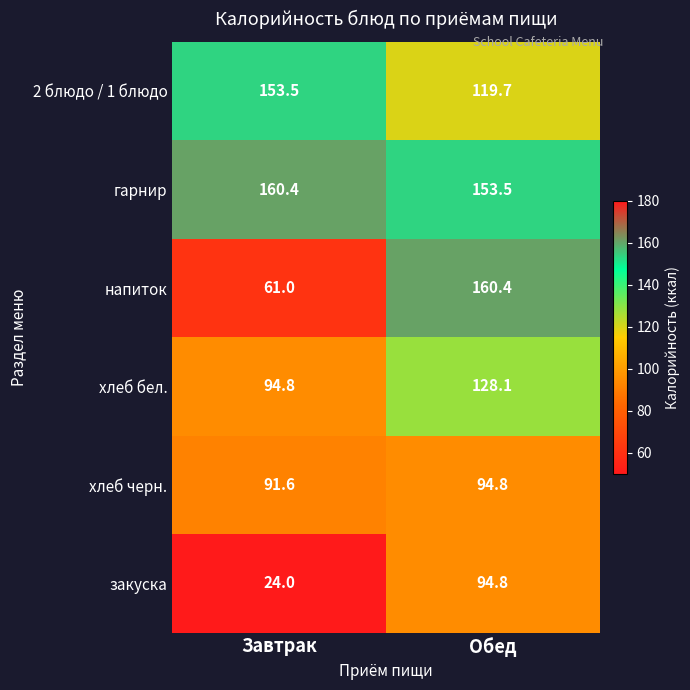

What is the difference between the гарнир values at Обед and Завтрак?

6.9